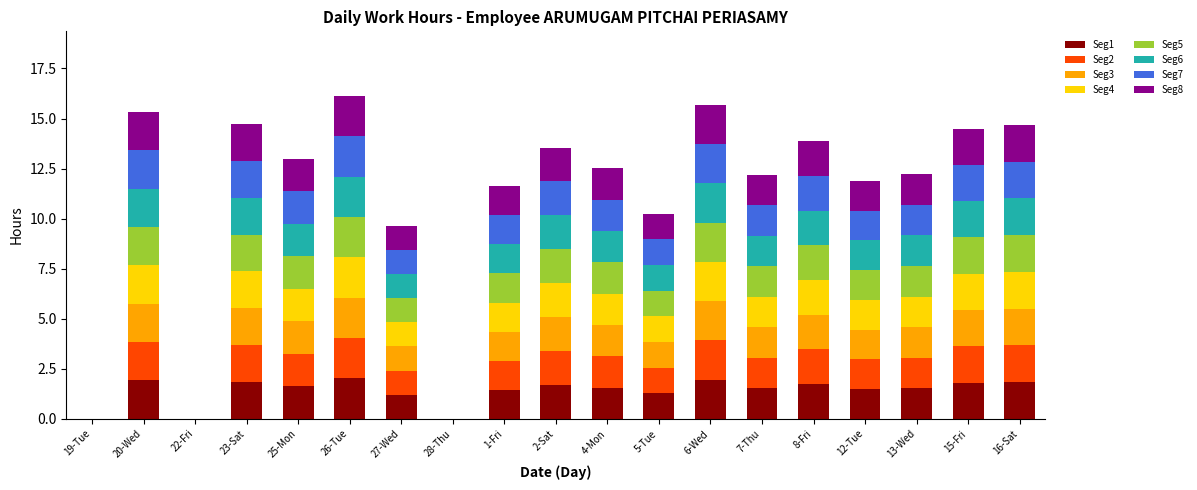

What is the total value across all series at 15-Fri?

14.5